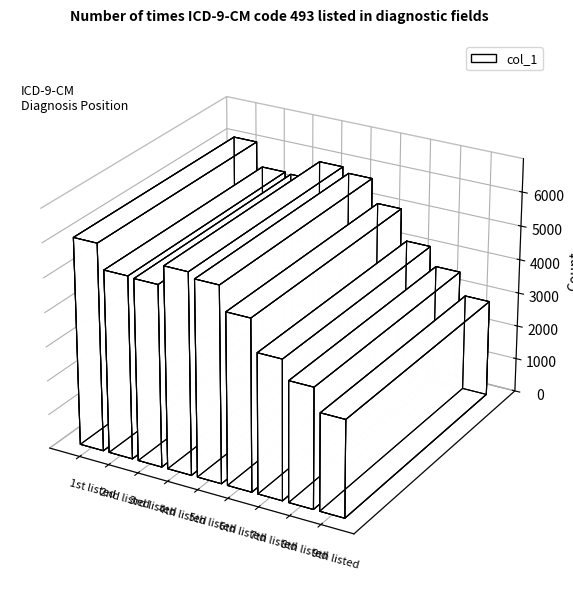

What is the sum of all values?

43758